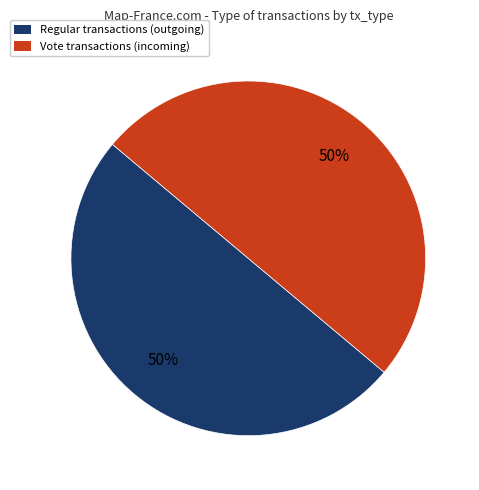

The Vote transactions (incoming) slice represents 42% of the pie. True or false?

False